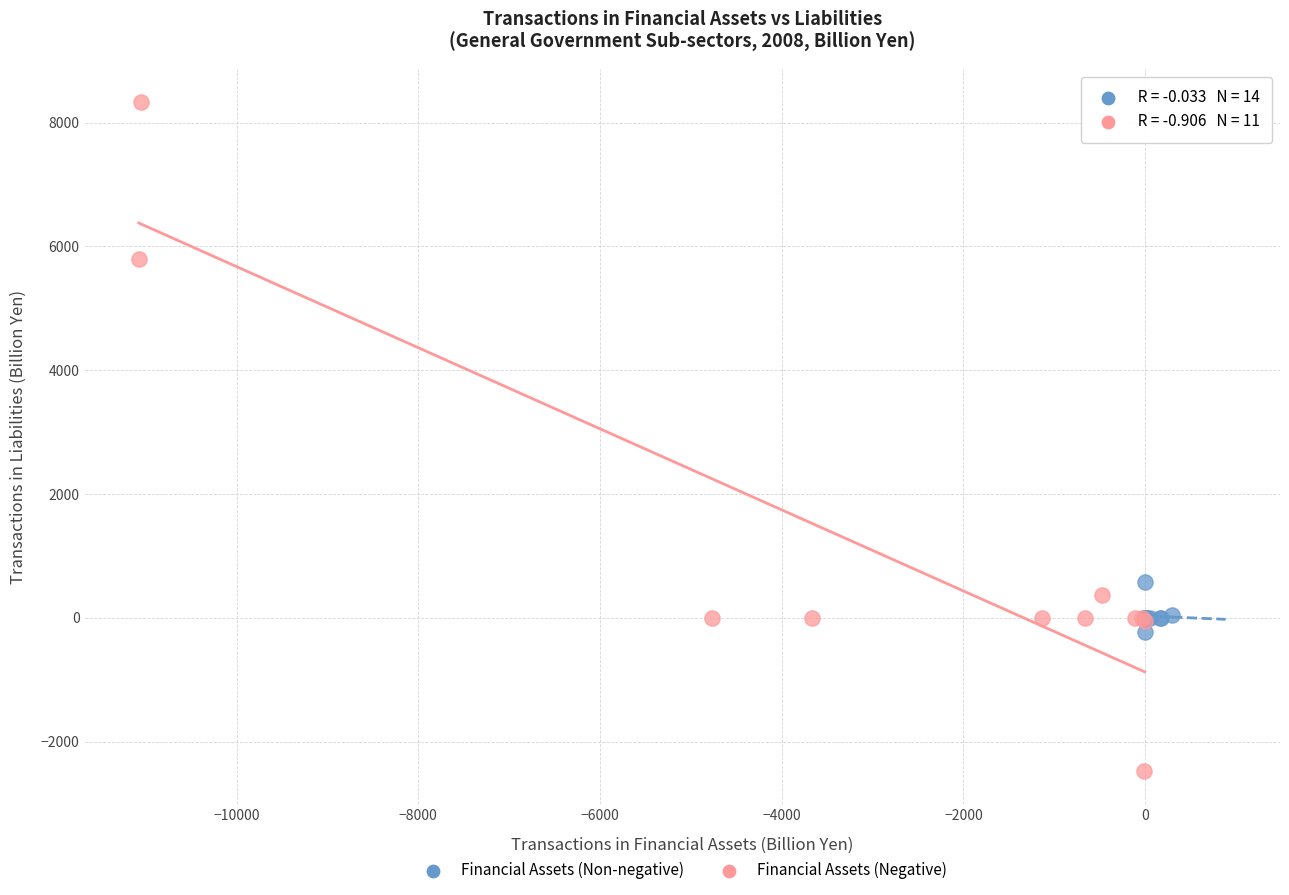

Which series reaches the maximum Y coordinate?

Financial Assets (Negative)